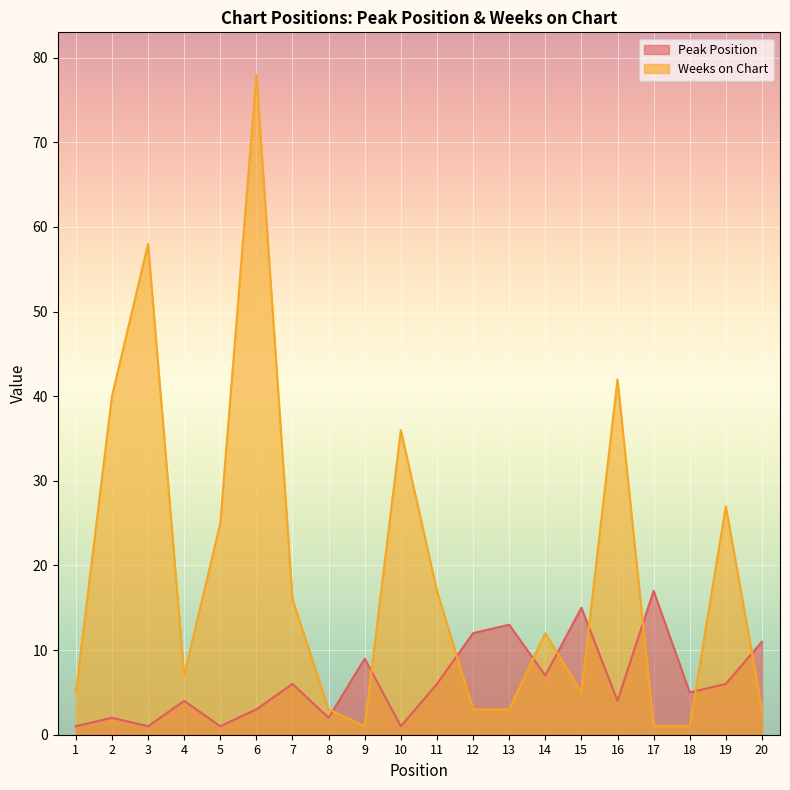

How many lines are shown in the chart?

2